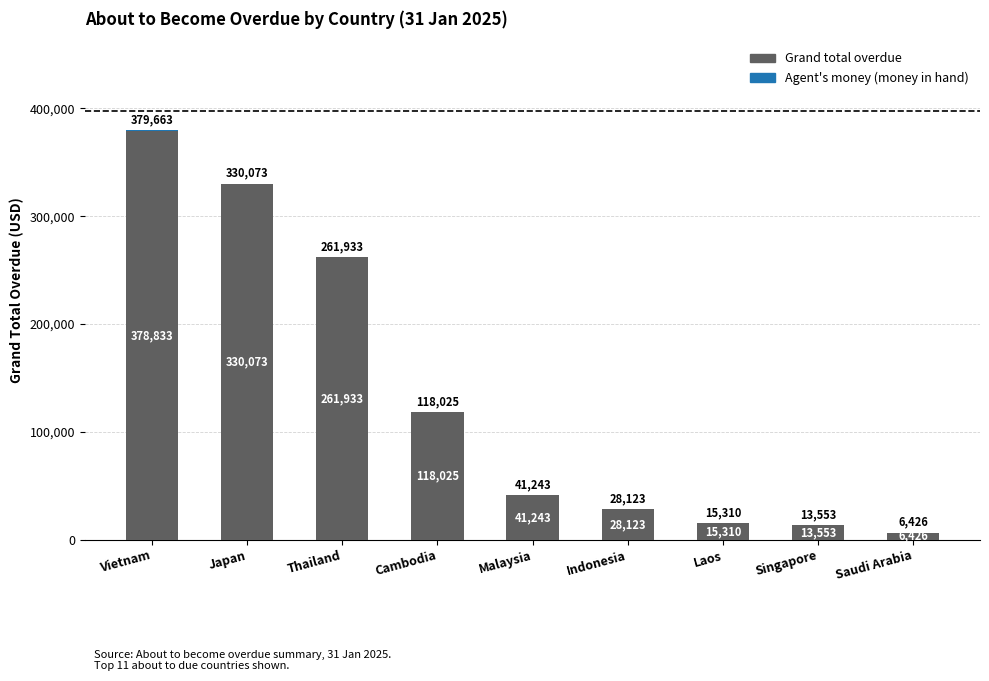

At which label is Grand total overdue closest to 192629?

Thailand